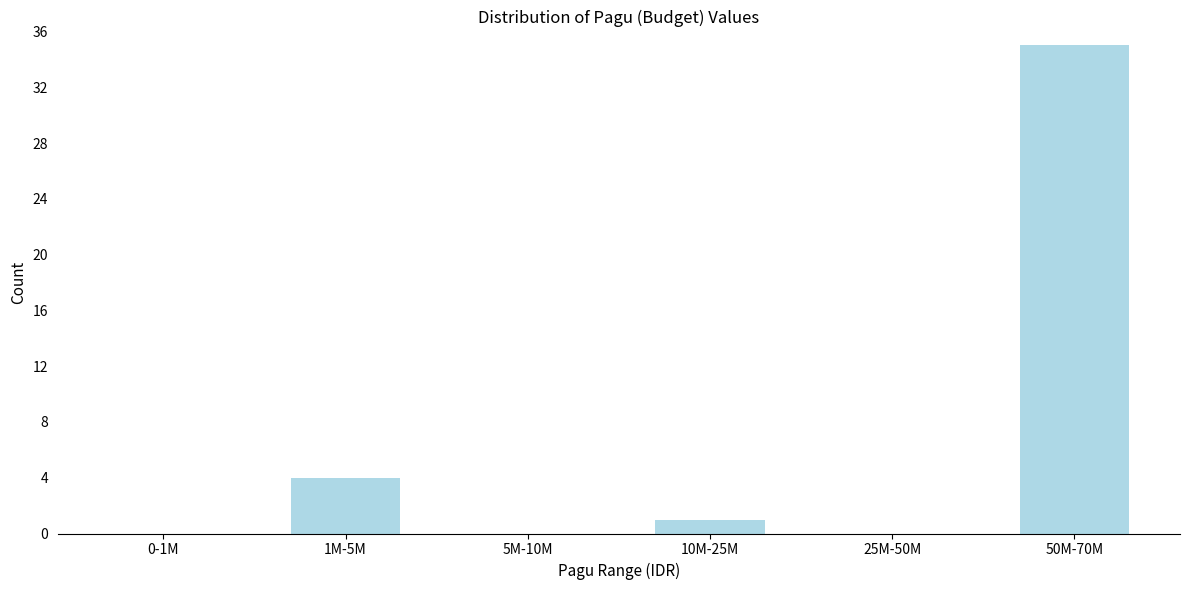

Reading left to right, extract all data points from this chart.

0-1M=0	1M-5M=4	5M-10M=0	10M-25M=1	25M-50M=0	50M-70M=35